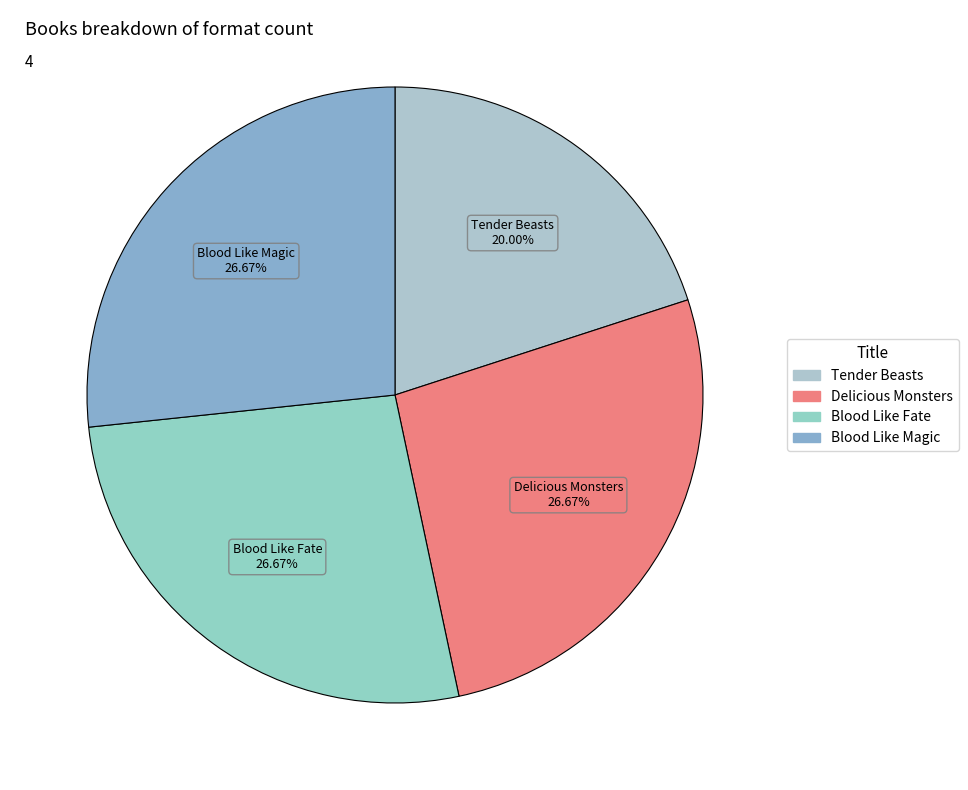

Does Blood Like Magic account for over 50% of the chart?

No